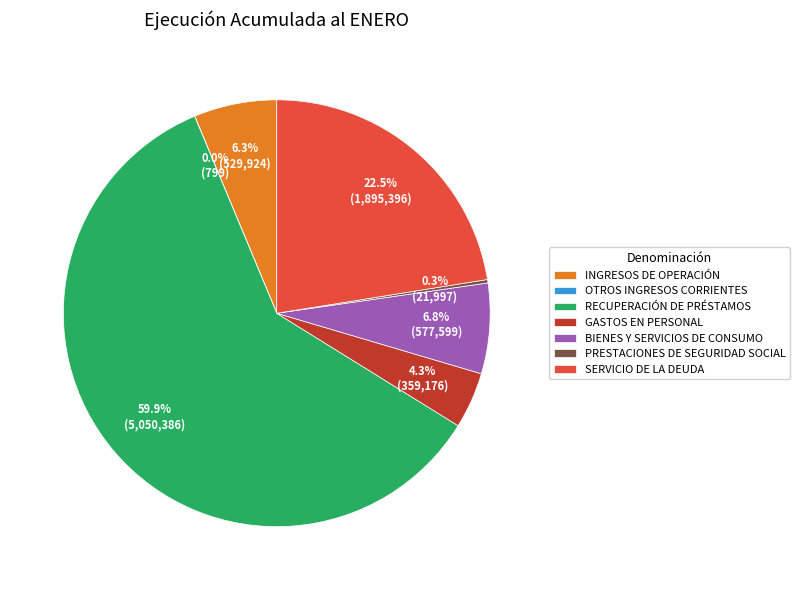

To the nearest percent, what is the average slice percentage?

14%